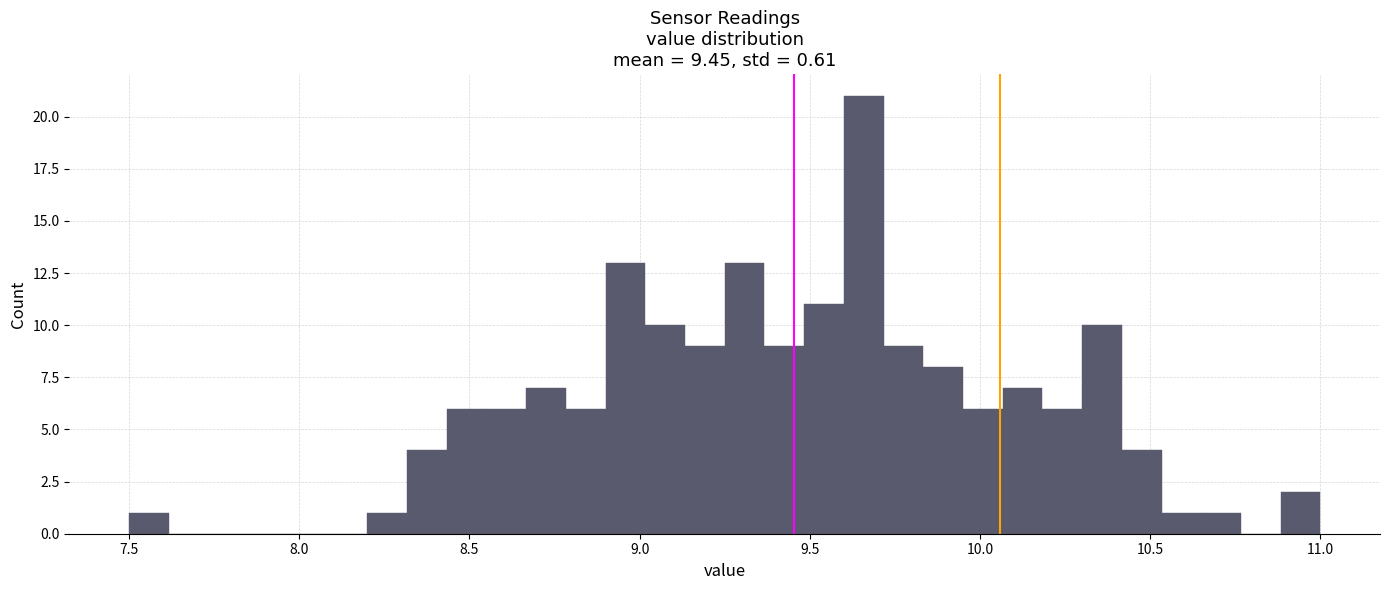

Read against the x-axis, roughly where is the centre of the tallest bar?

9.65